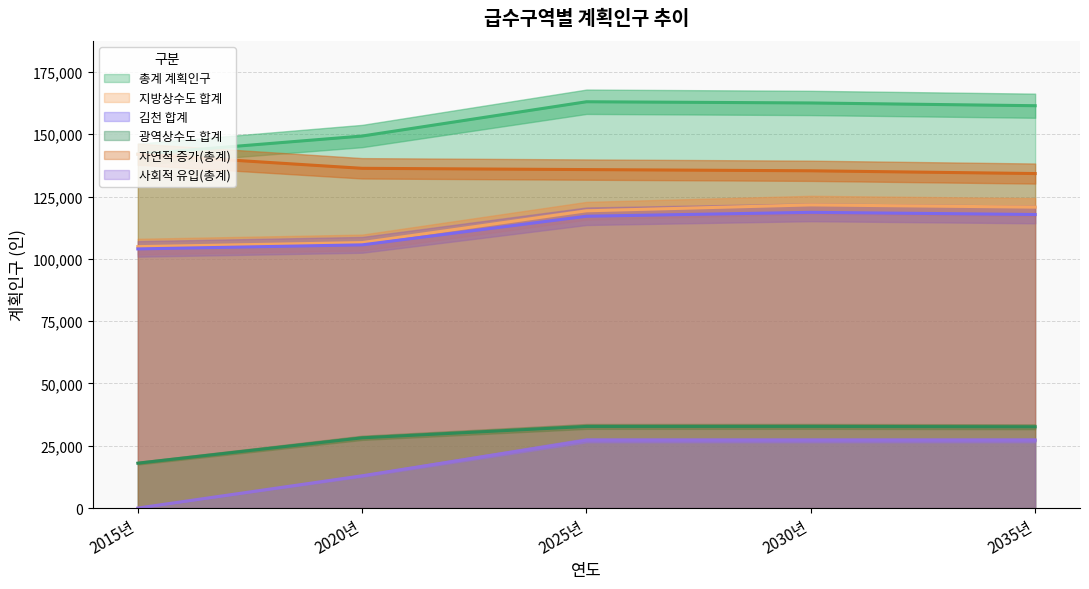

What is the average value of the 김천 합계 series?

112634